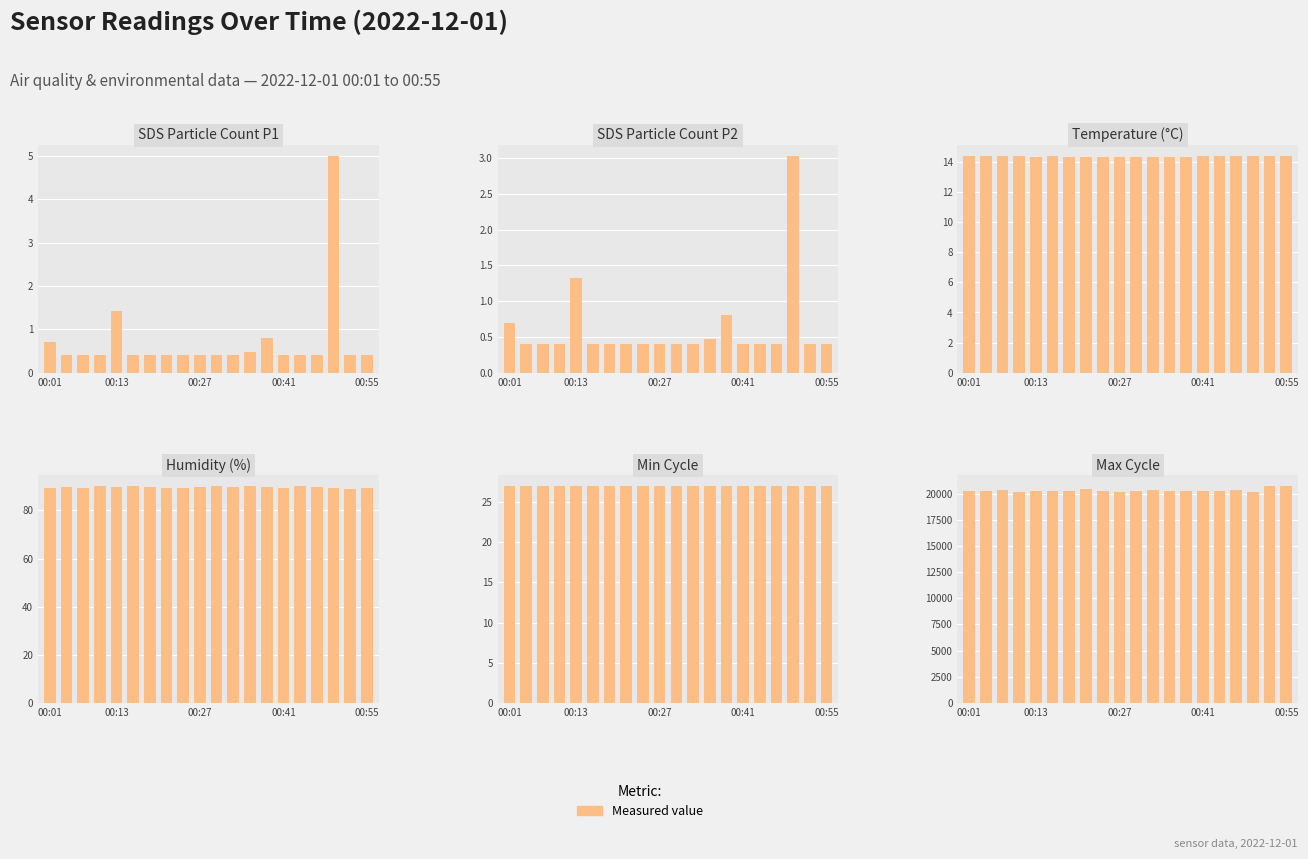

Which series has the widest spread of values?

Max_cycle